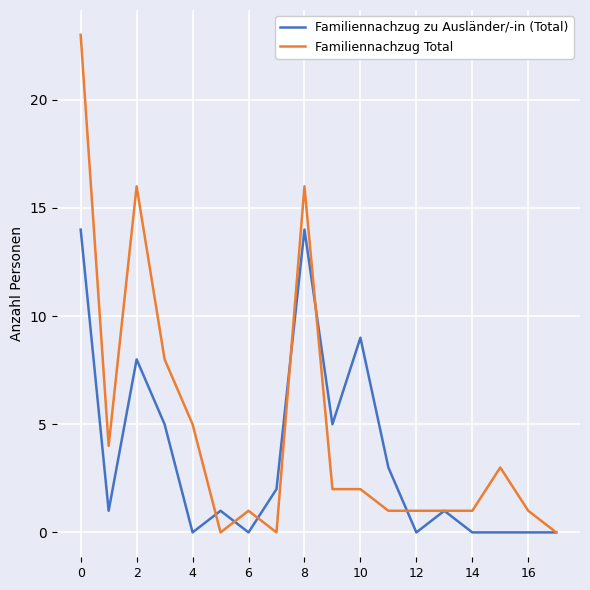

What is the maximum value shown in the chart?

23